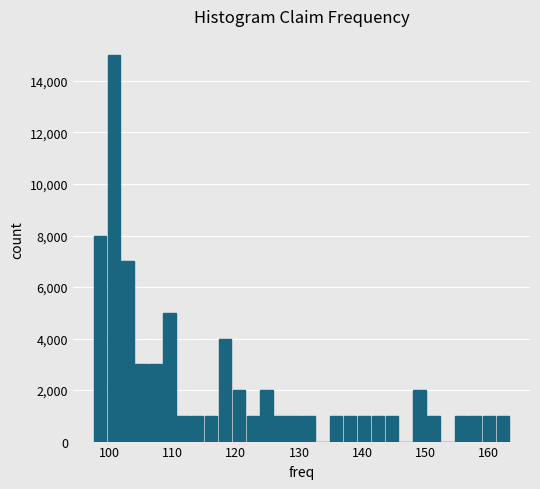

Around what value on the x-axis is the tallest bar? Give the approximate position of its centre, as read against the axis.

101